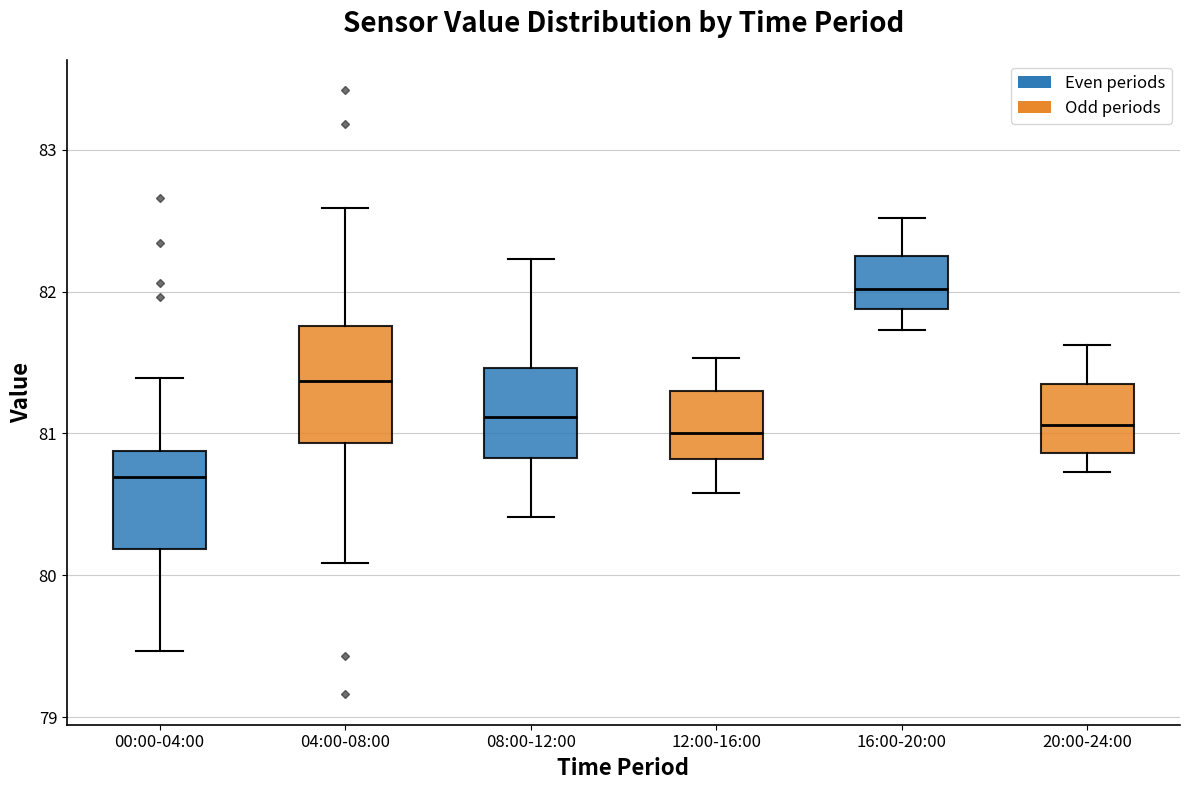

Reading left to right, transcribe this box plot: for each box, give where its median line is, the range the box spans, and where its two whiskers end, as read against the y-axis. The values are not printed on the chart, so give them approximately, as read against the axis.

00:00-04:00: median 80.7, box 80.2 to 80.9, whiskers 79.5 to 81.4
04:00-08:00: median 81.4, box 80.9 to 81.8, whiskers 80.1 to 82.6
08:00-12:00: median 81.1, box 80.8 to 81.5, whiskers 80.4 to 82.2
12:00-16:00: median 81.0, box 80.8 to 81.3, whiskers 80.6 to 81.5
16:00-20:00: median 82.0, box 81.9 to 82.3, whiskers 81.7 to 82.5
20:00-24:00: median 81.1, box 80.9 to 81.3, whiskers 80.7 to 81.6